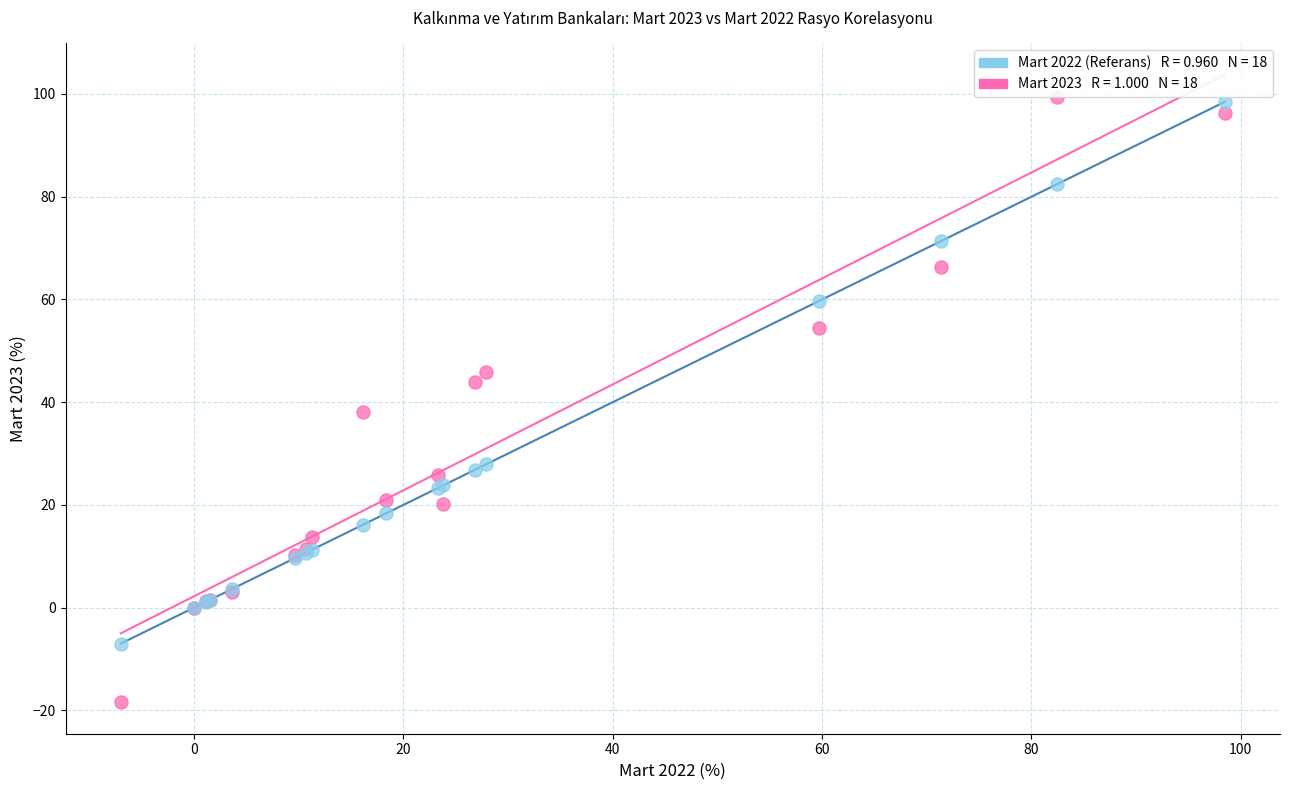

Across all series, what Y value is closest to 40?

38.1